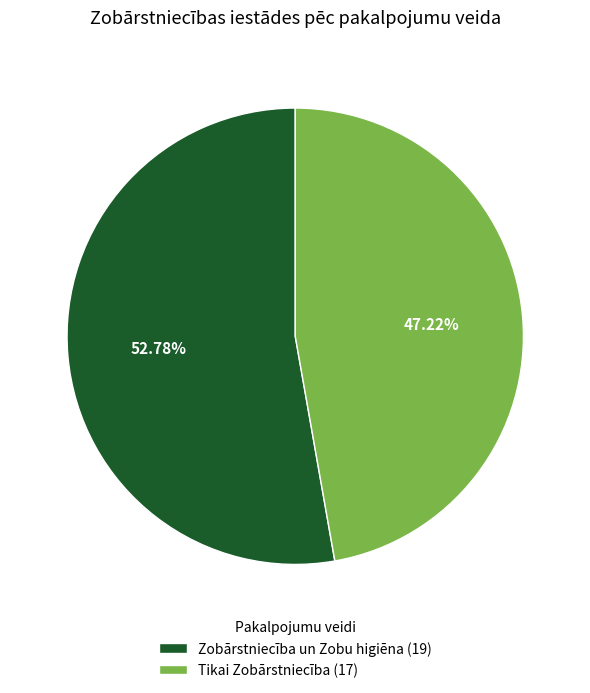

Rank the categories by value from lowest to highest.

Tikai Zobārstniecība (17), Zobārstniecība un Zobu higiēna (19)